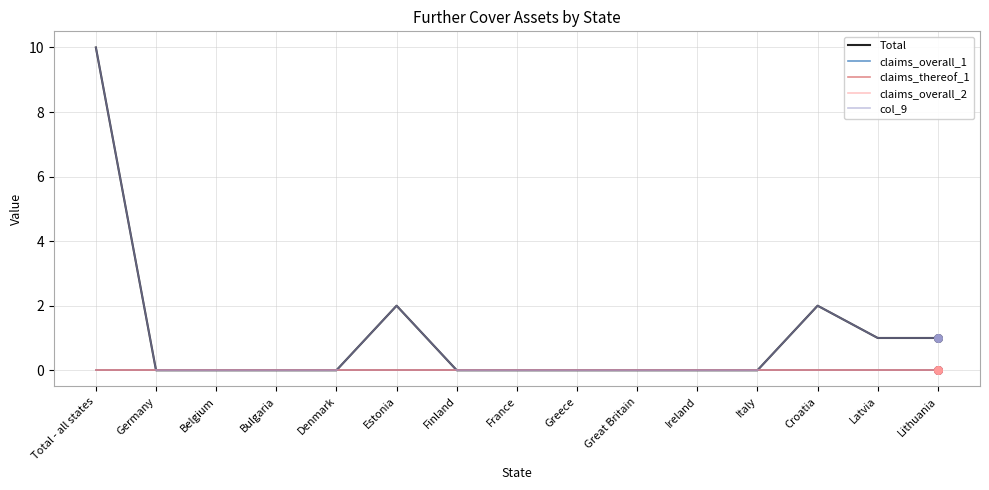

At how many categories does at least one series exceed 9?

1